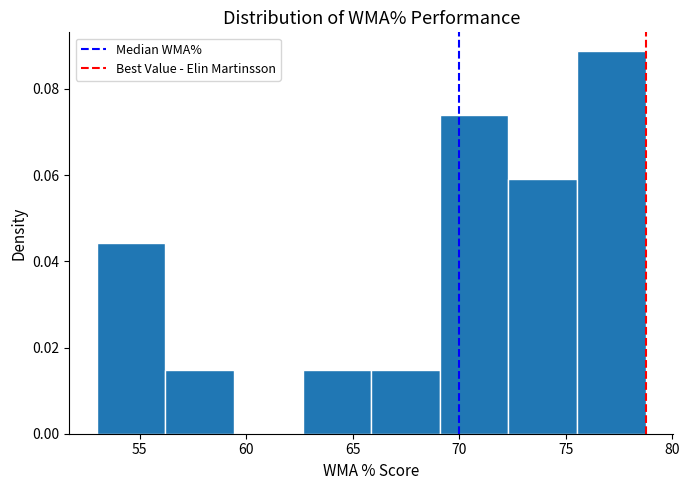

Reading left to right, list every bar in this chart as the range it spans on the x-axis followed by its height. Neither the bar edges nor the heights are printed on the chart, so give them approximately, as read against the axes.

53.0 to 56.0: 0.044
56.0 to 59.5: 0.014
59.5 to 62.5: 0
62.5 to 66.0: 0.014
66.0 to 69.0: 0.014
69.0 to 72.5: 0.074
72.5 to 75.5: 0.060
75.5 to 79.0: 0.088